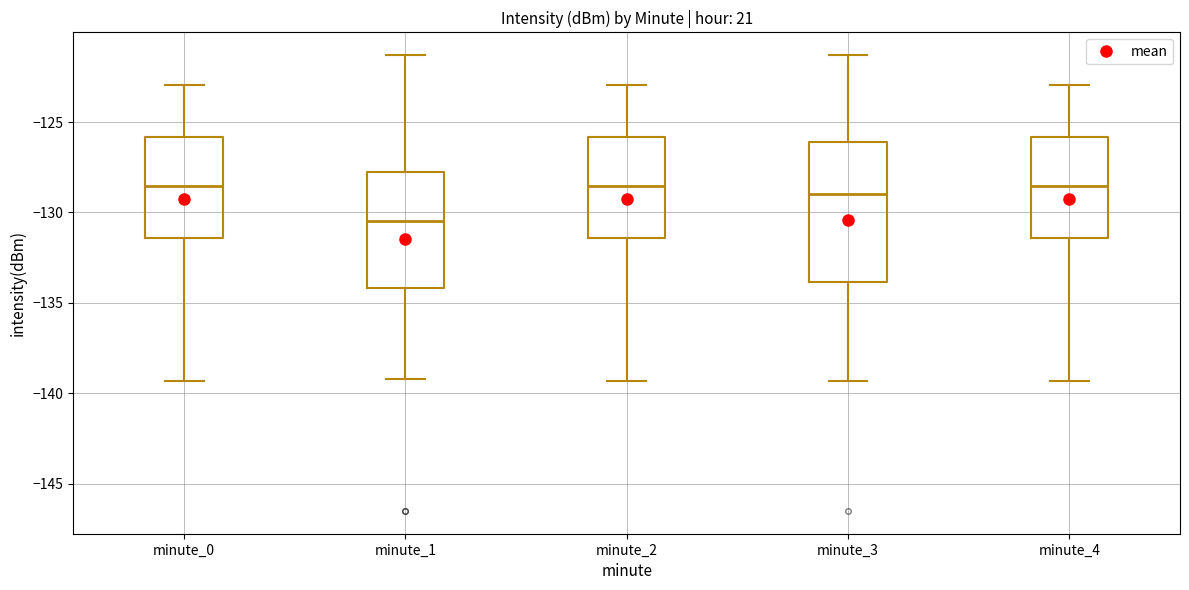

Comparing the boxes themselves (not the whiskers), which one is the tallest?

minute_3